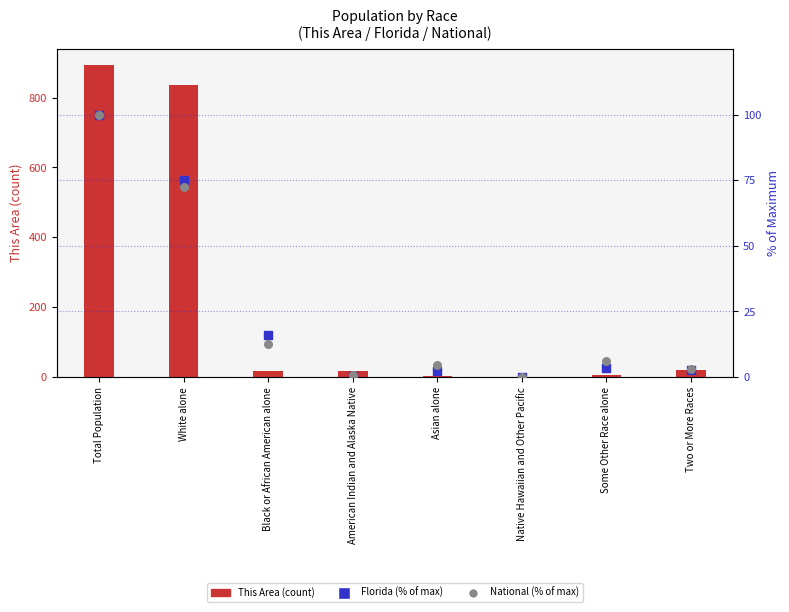

Which series has the largest total across all categories?

This Area